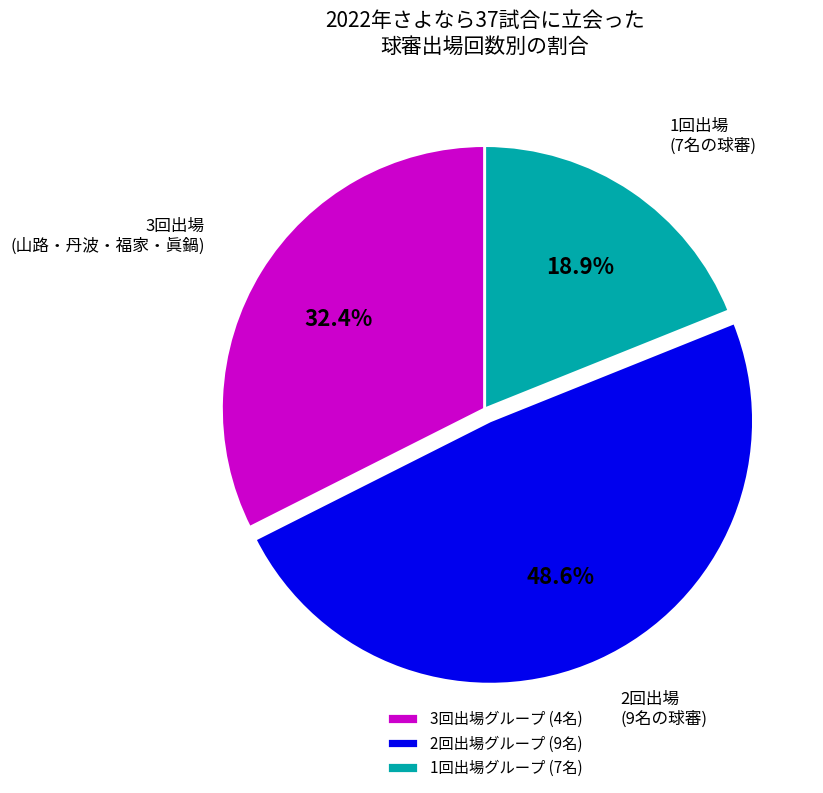

Rank the categories by value from highest to lowest.

2回出場グループ (9名), 3回出場グループ (4名), 1回出場グループ (7名)